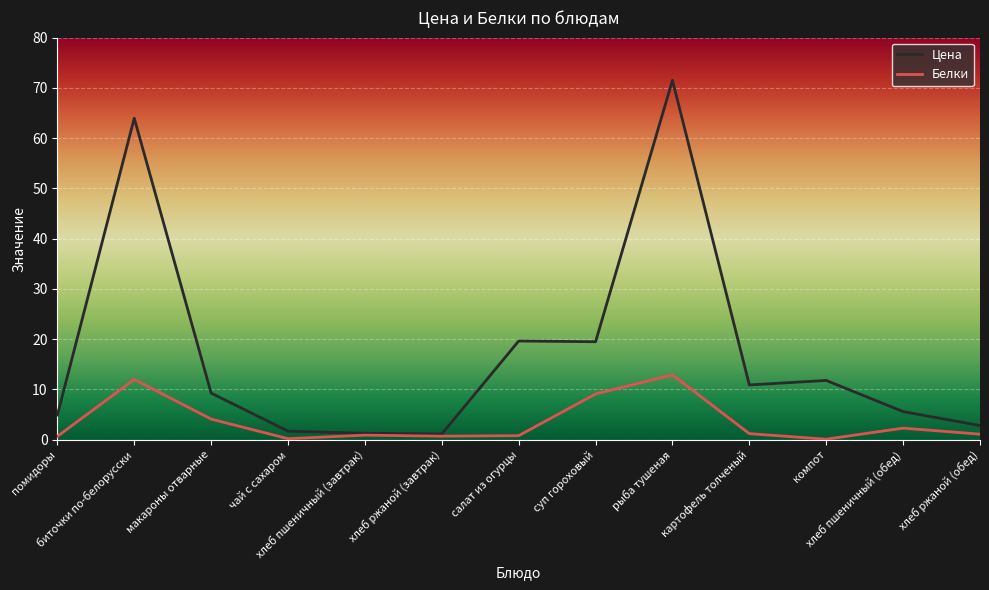

What is the total value across all series at суп гороховый?

28.6